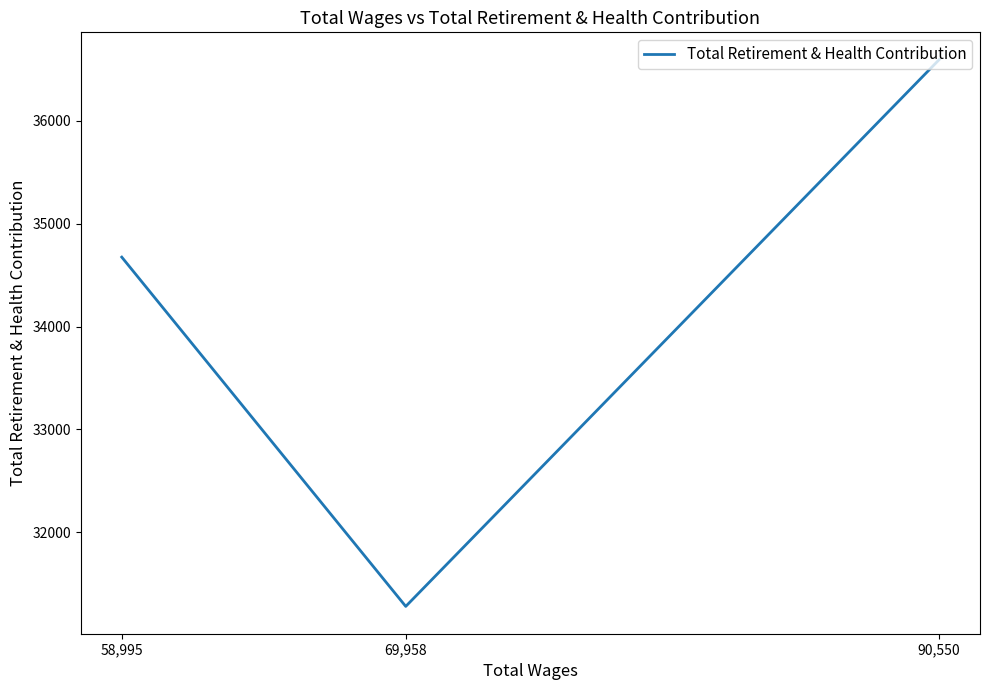

Rank the categories by value from highest to lowest.

90,550, 58,995, 69,958